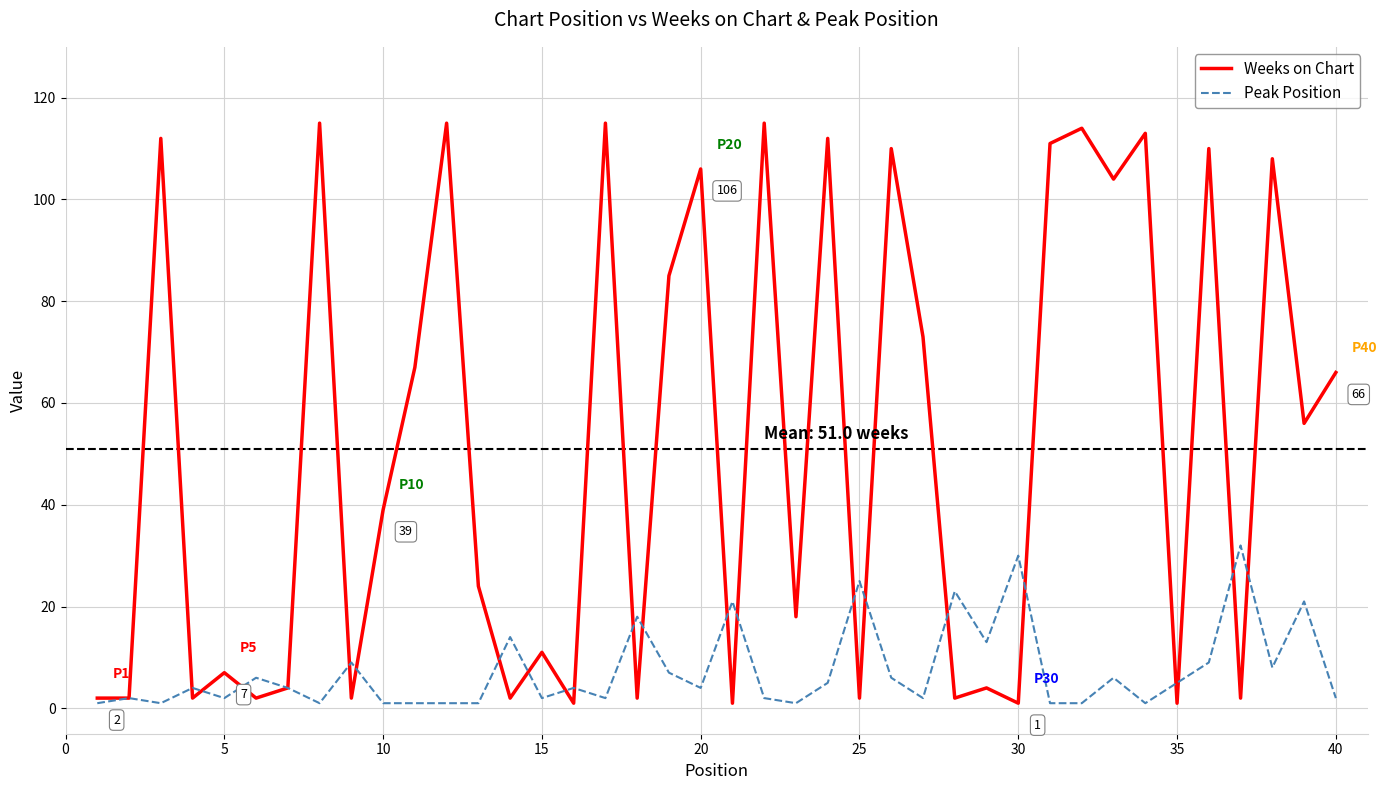

Reading left to right, transcribe all the data shown in this chart.

Weeks on Chart: 2	2	112	2	7	2	4	115	2	39	67	115	24	2	11	1	115	2	85	106	1	115	18	112	2	110	73	2	4	1	111	114	104	113	1	110	2	108	56	66
Peak Position: 1	2	1	4	2	6	4	1	9	1	1	1	1	14	2	4	2	18	7	4	21	2	1	5	25	6	2	23	13	30	1	1	6	1	5	9	32	8	21	2